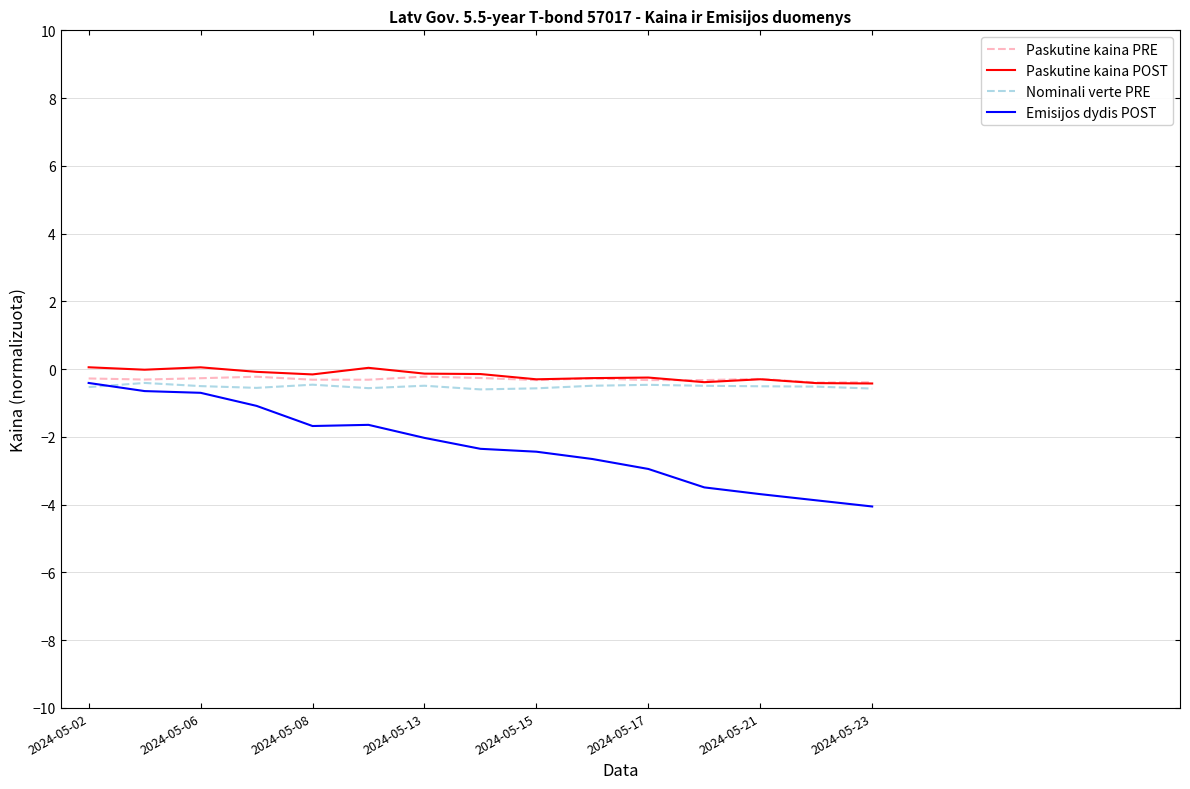

Which series has the widest spread of values?

Emisijos dydis POST